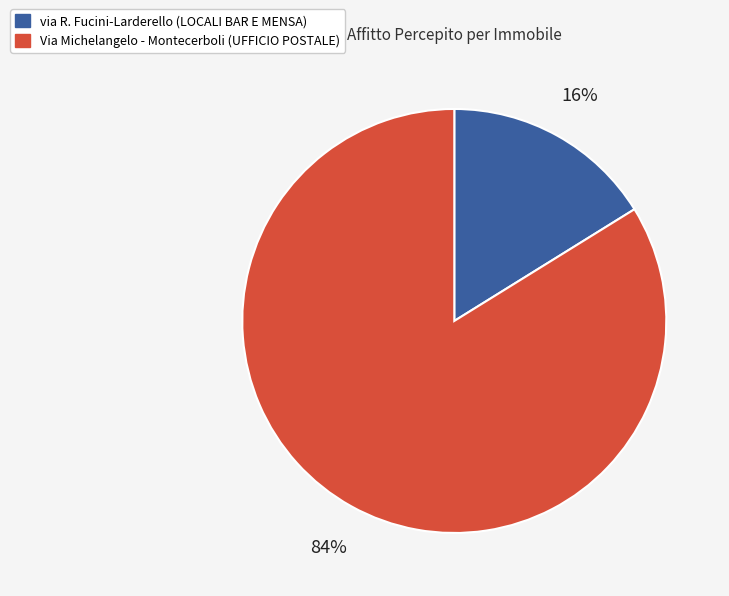

What percentage is the Via Michelangelo - Montecerboli (UFFICIO POSTALE) slice, to the nearest percent?

84%